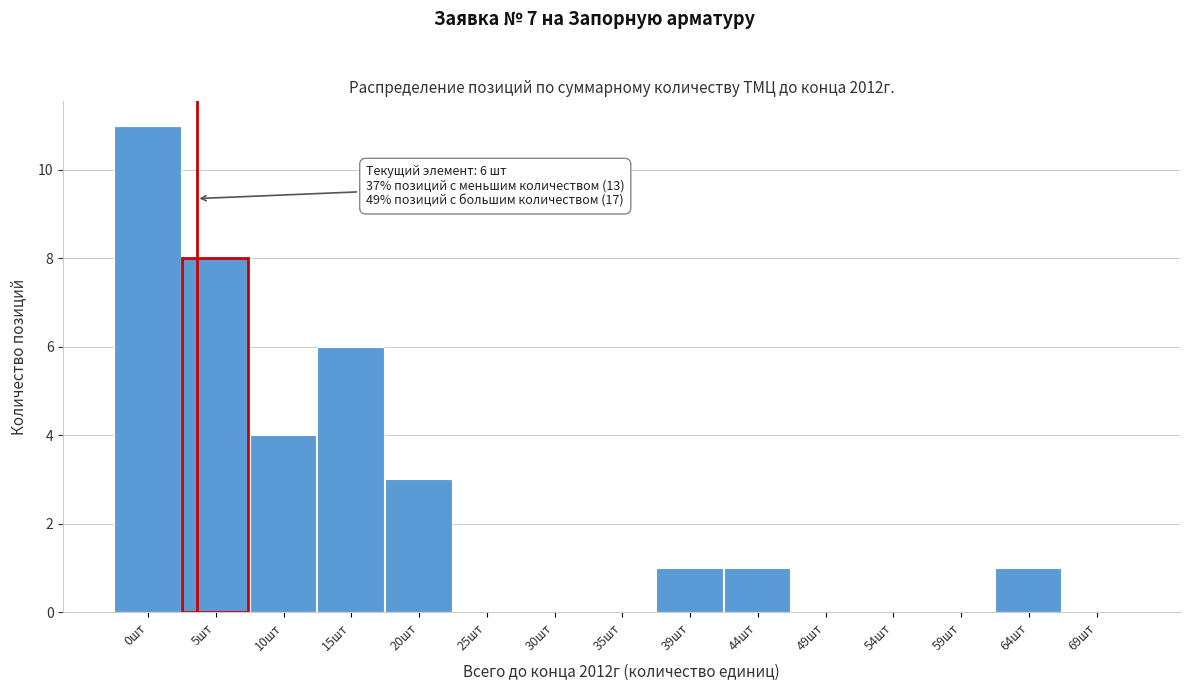

Reading left to right, what are all the values shown in this chart?

0шт=11	5шт=8	10шт=4	15шт=6	20шт=3	25шт=0	30шт=0	35шт=0	39шт=1	44шт=1	49шт=0	54шт=0	59шт=0	64шт=1	69шт=0